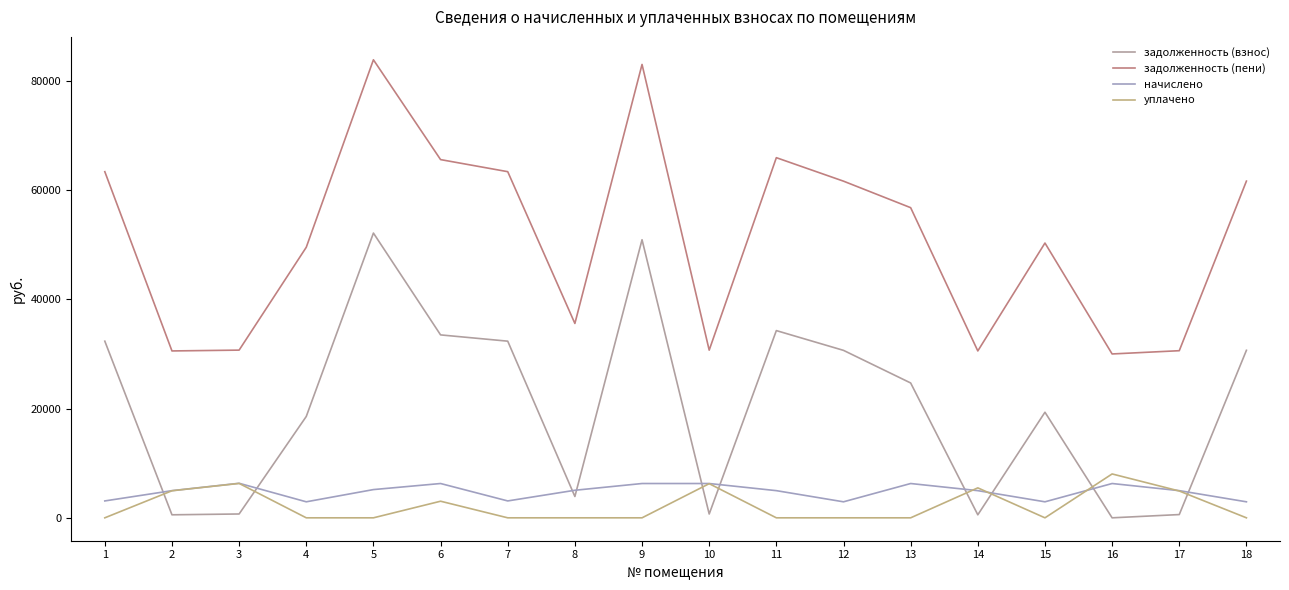

Is the value of задолженность (взнос) at 9 greater than the value of уплачено at 2?

Yes